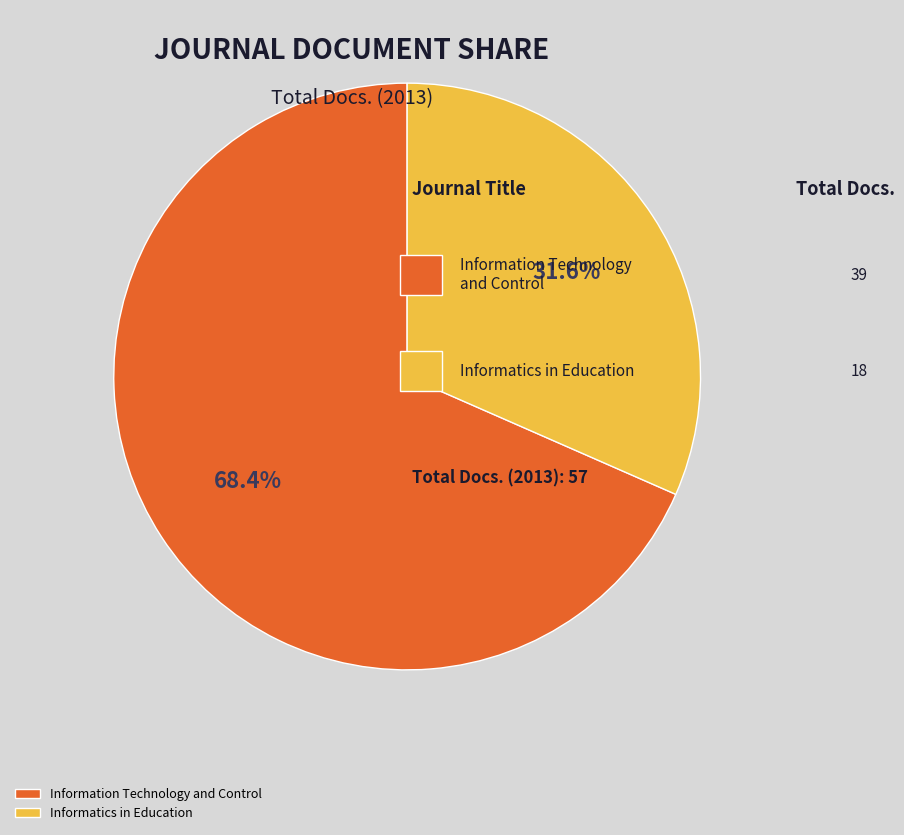

Rank the categories by value from lowest to highest.

Informatics in Education, Information Technology and Control